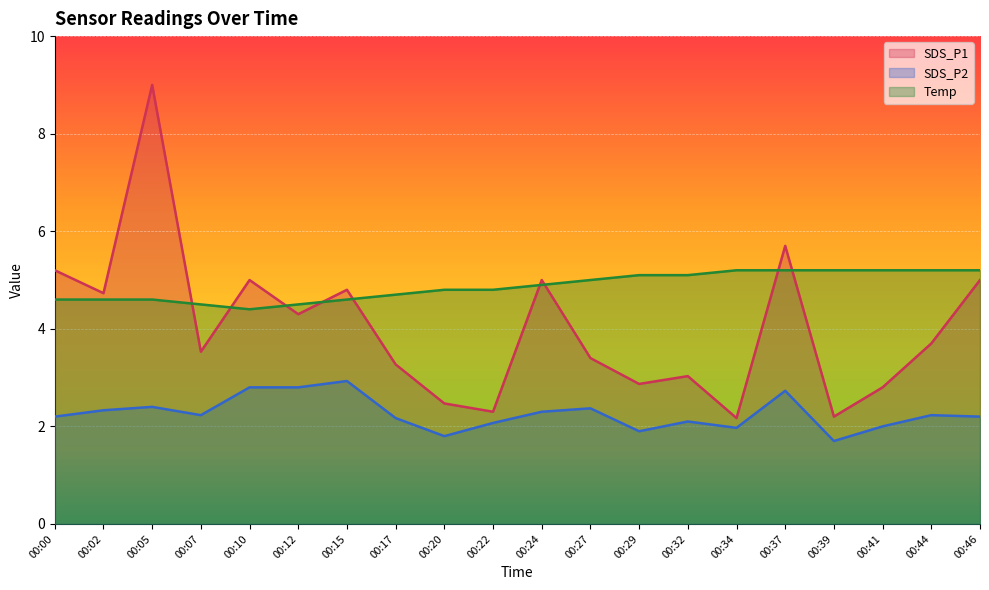

True or false: Temp and SDS_P2 intersect in this chart.

False